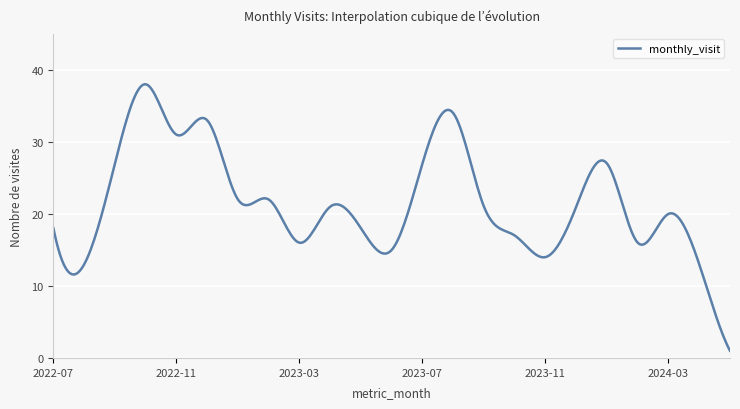

What is the smallest value displayed?

1.0